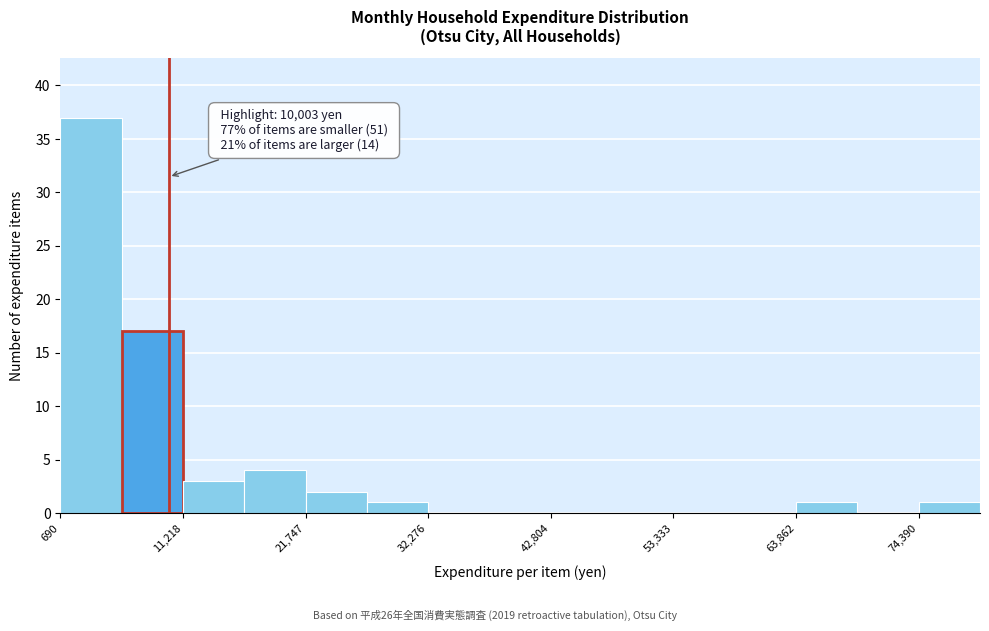

Around what value on the x-axis is the tallest bar? Give the approximate position of its centre, as read against the axis.

4000